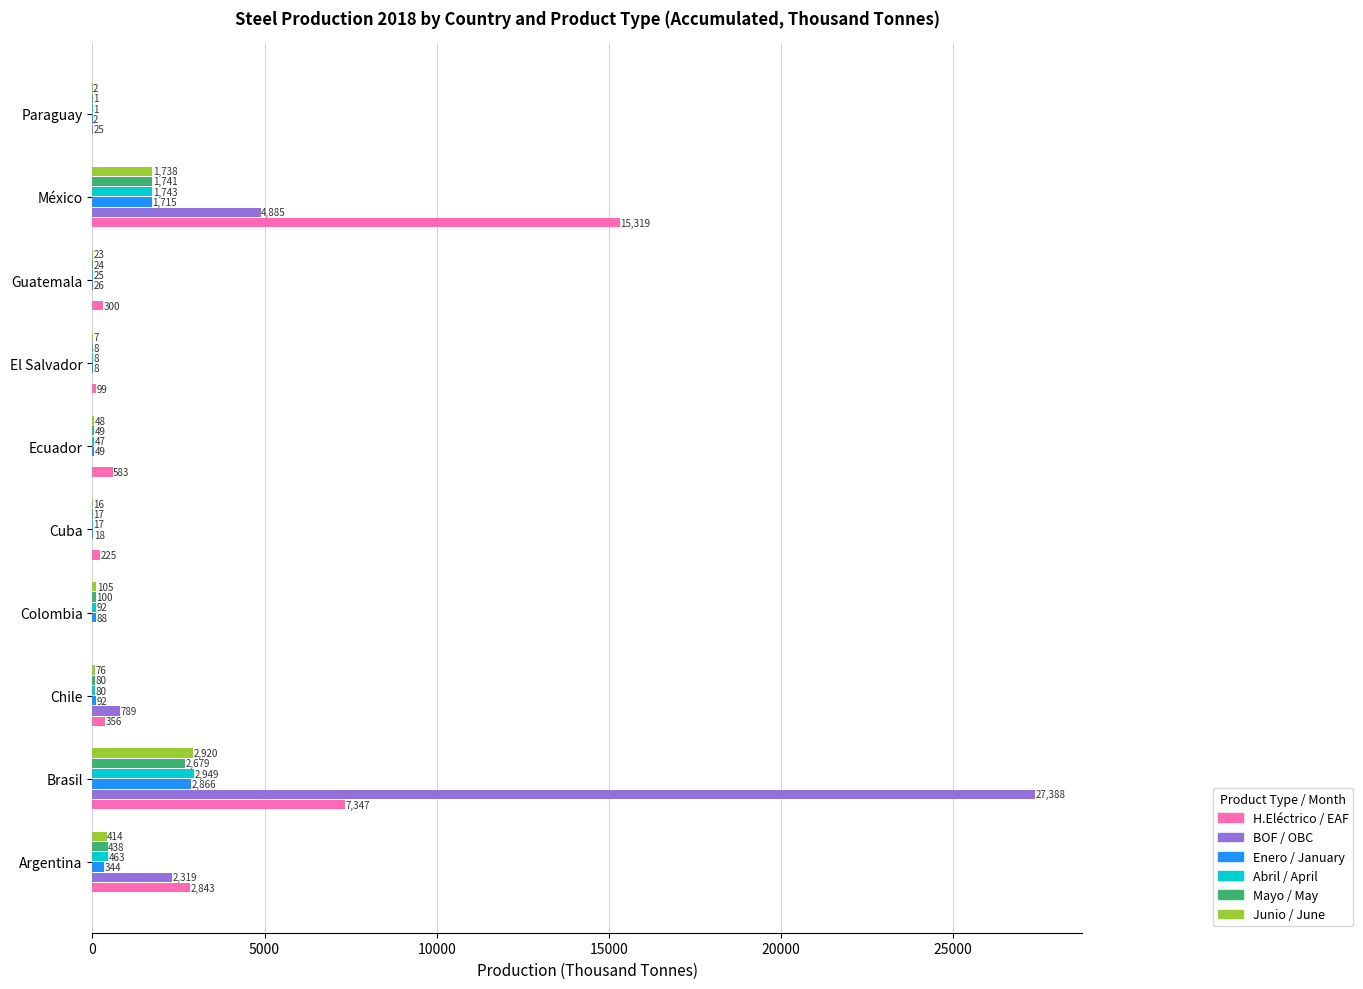

Which series has the widest spread of values?

BOF / OBC